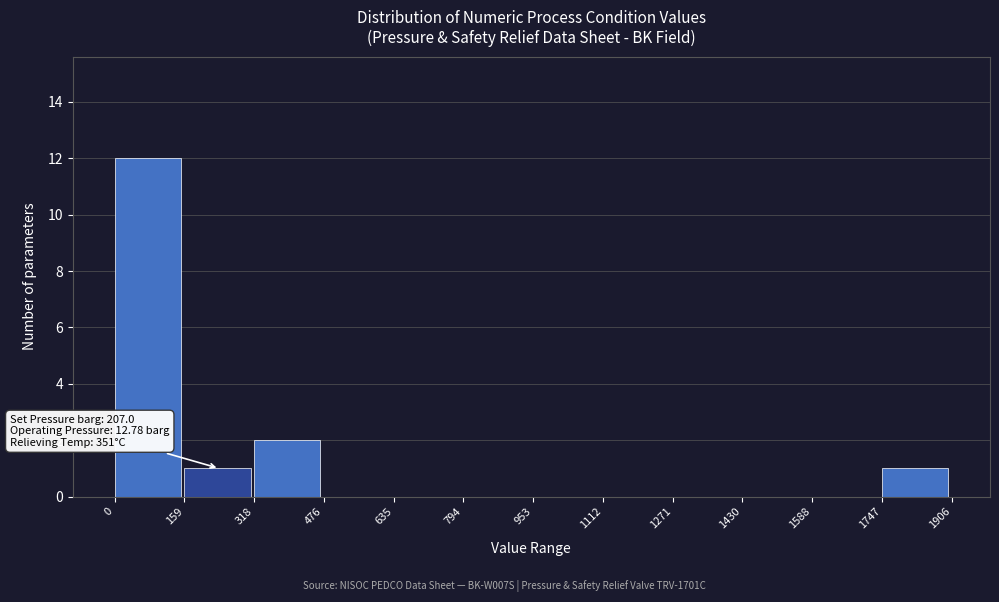

Over which range of the x-axis is the bar tallest?

0 to 159